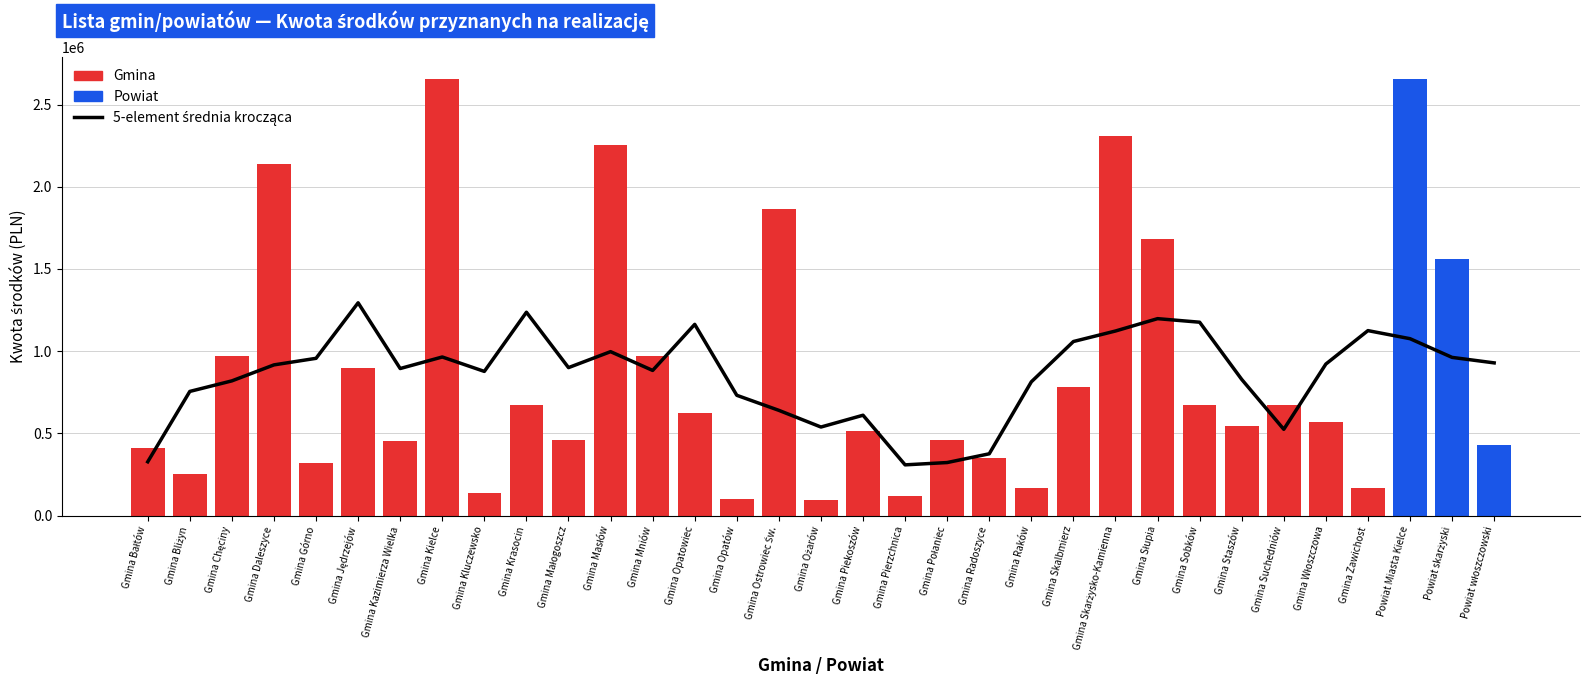

Are the bars horizontal?

No